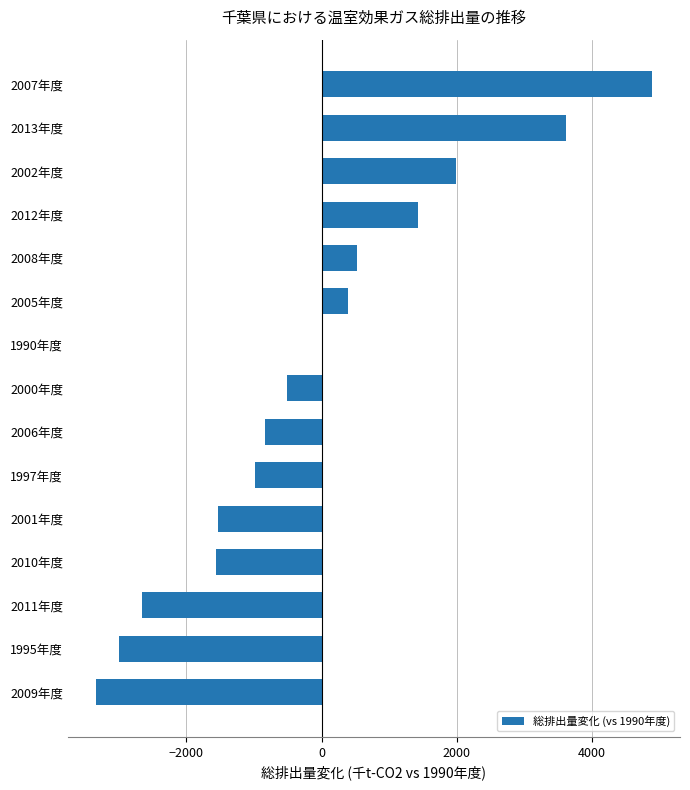

The chart shows a value of -3575.2 at 2011年度. True or false?

False